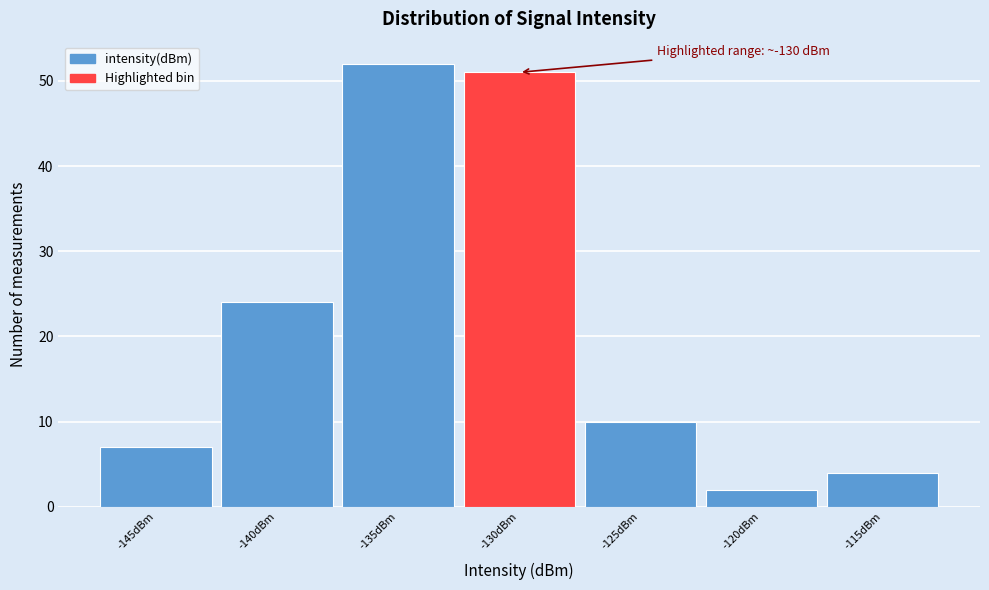

Reading left to right, list all the values displayed in this chart.

7	24	52	51	10	2	4